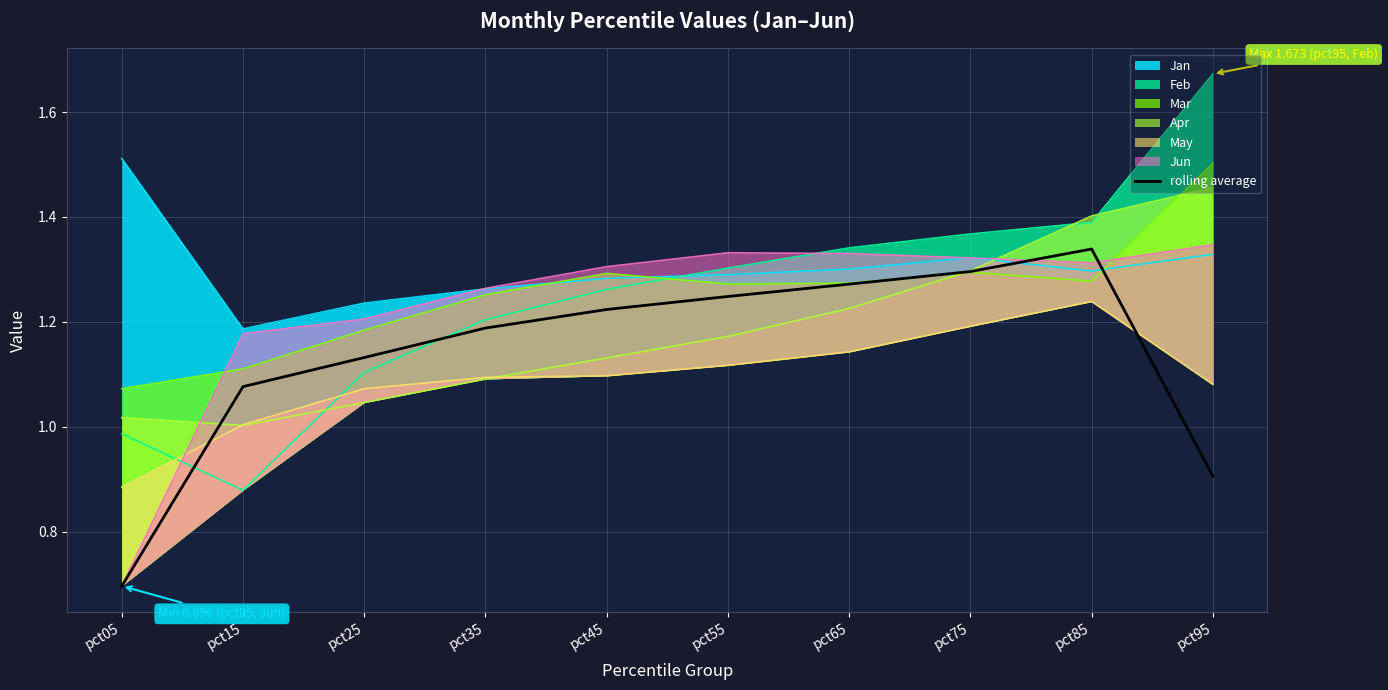

At which label does the data first exceed 1?

pct15